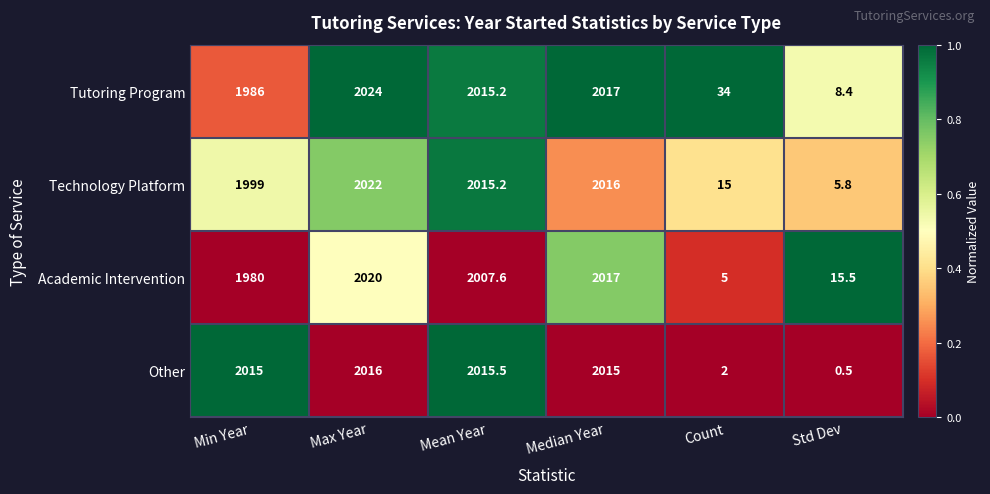

What is the lowest value of the Tutoring Program series?

8.4